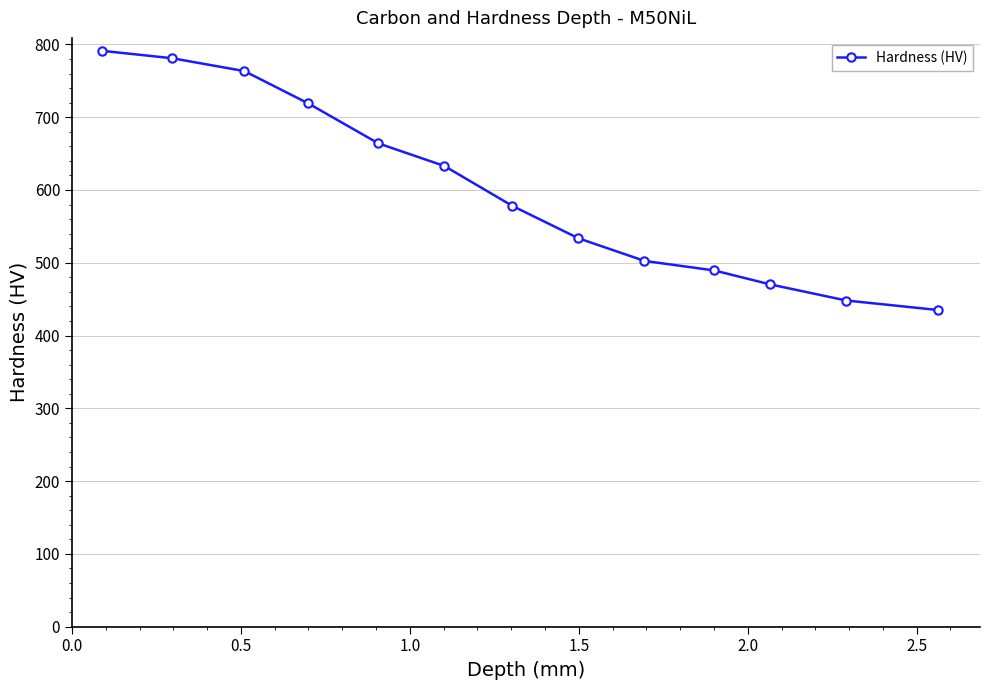

How many data points are above 578?

7